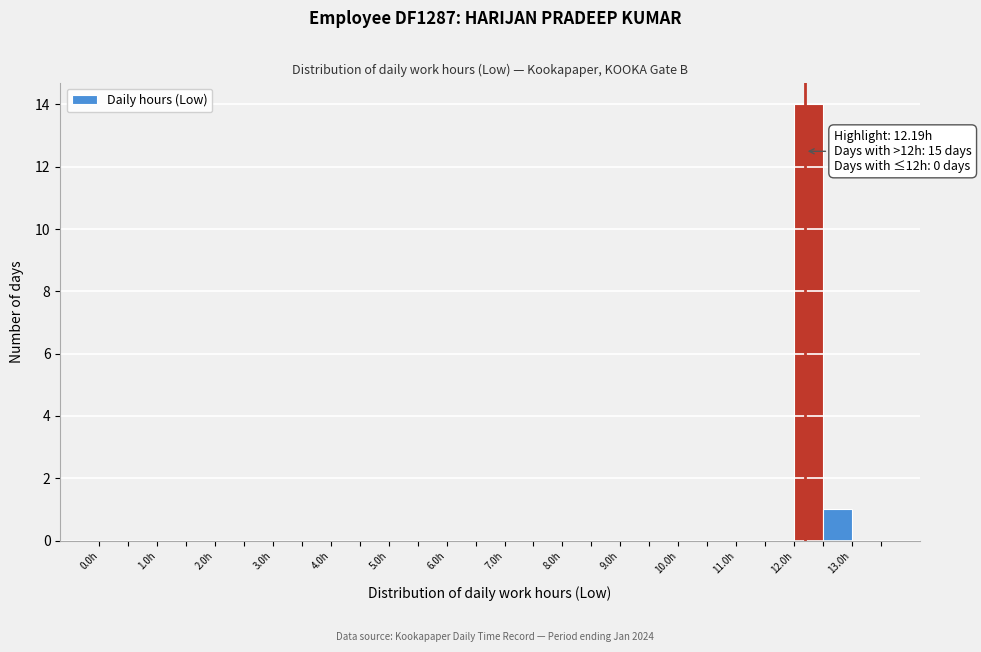

Which range on the x-axis has the tallest bar?

12.0 to 12.5